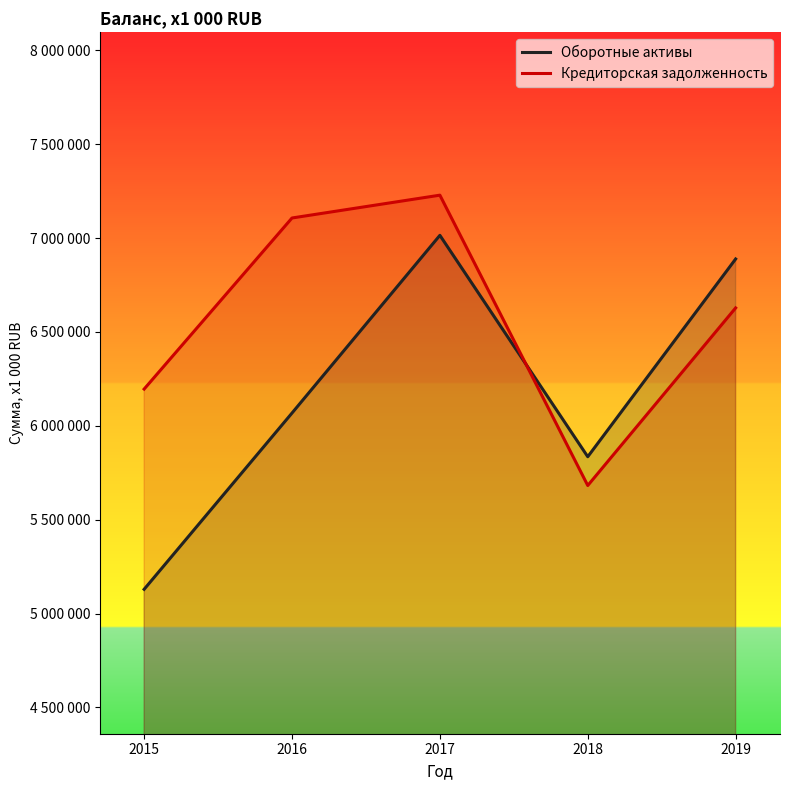

Which label corresponds to the largest value in the chart?

2017